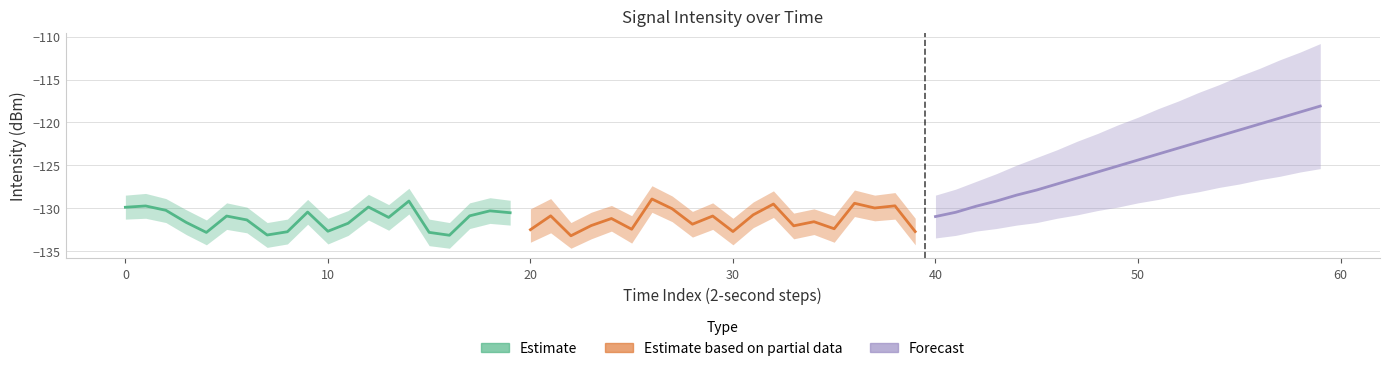

Is the value of Estimate at 50 greater than the value of Forecast at −10?

No